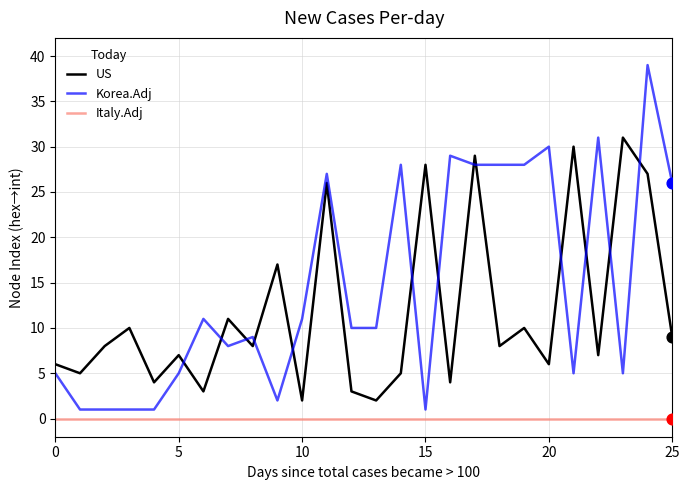

List the series in order of their overall mean, lowest first.

Italy.Adj, US, Korea.Adj